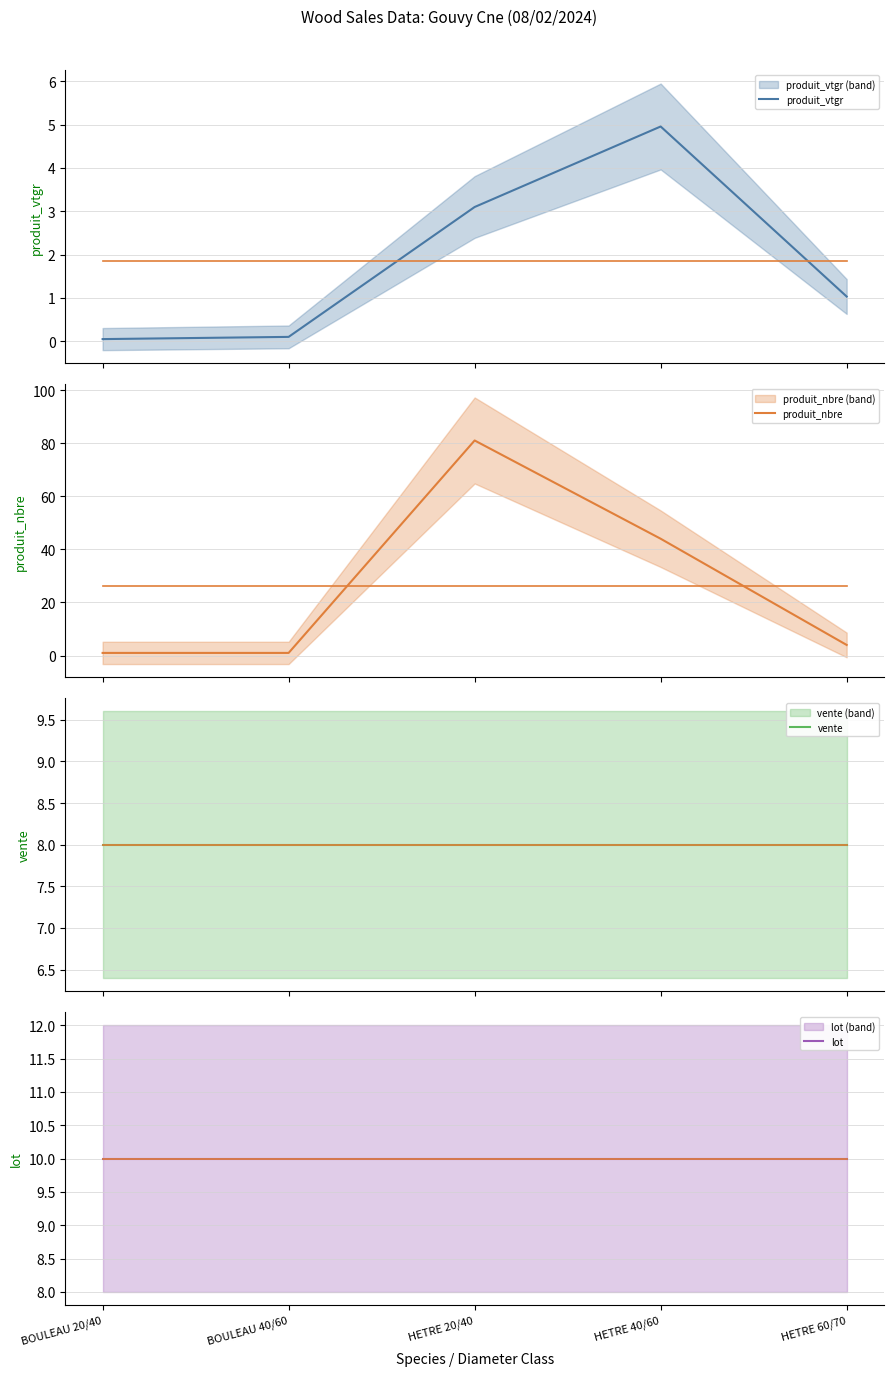

What is the sum of all produit_vtgr values?

9.2